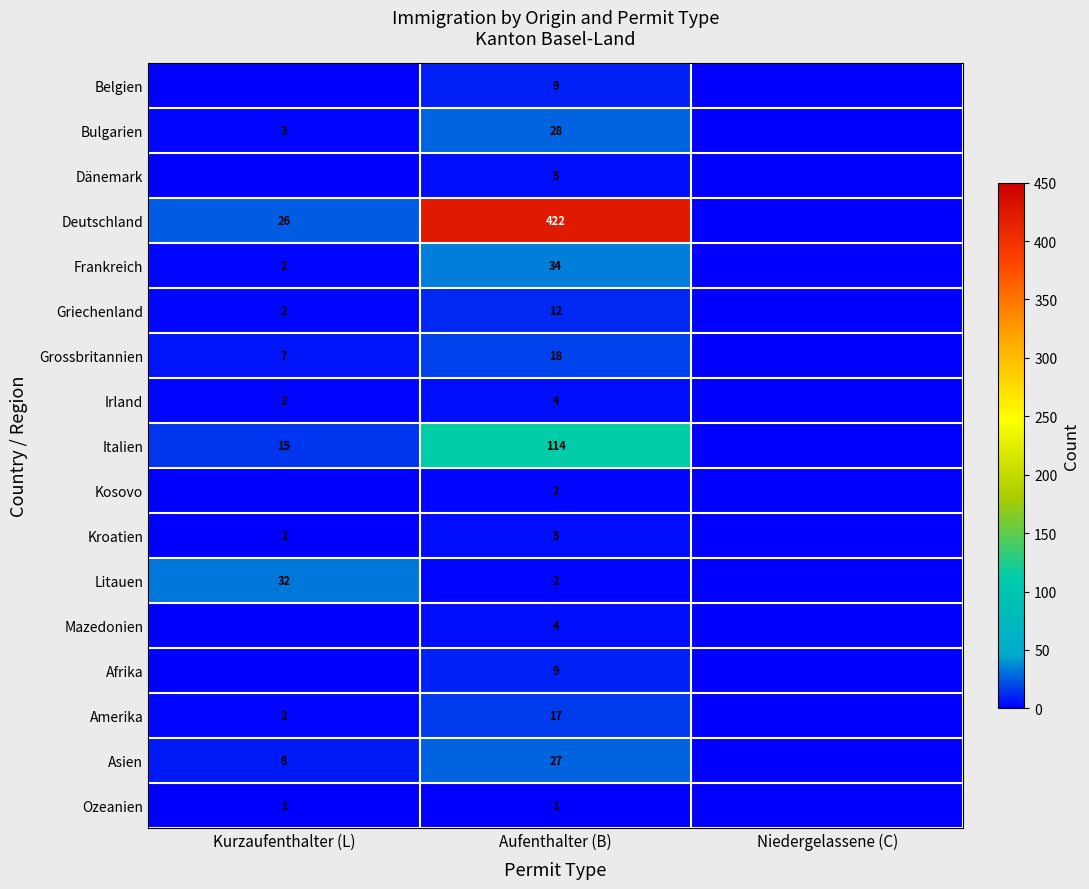

What is the difference between the highest and lowest values at Aufenthalter (B)?

421